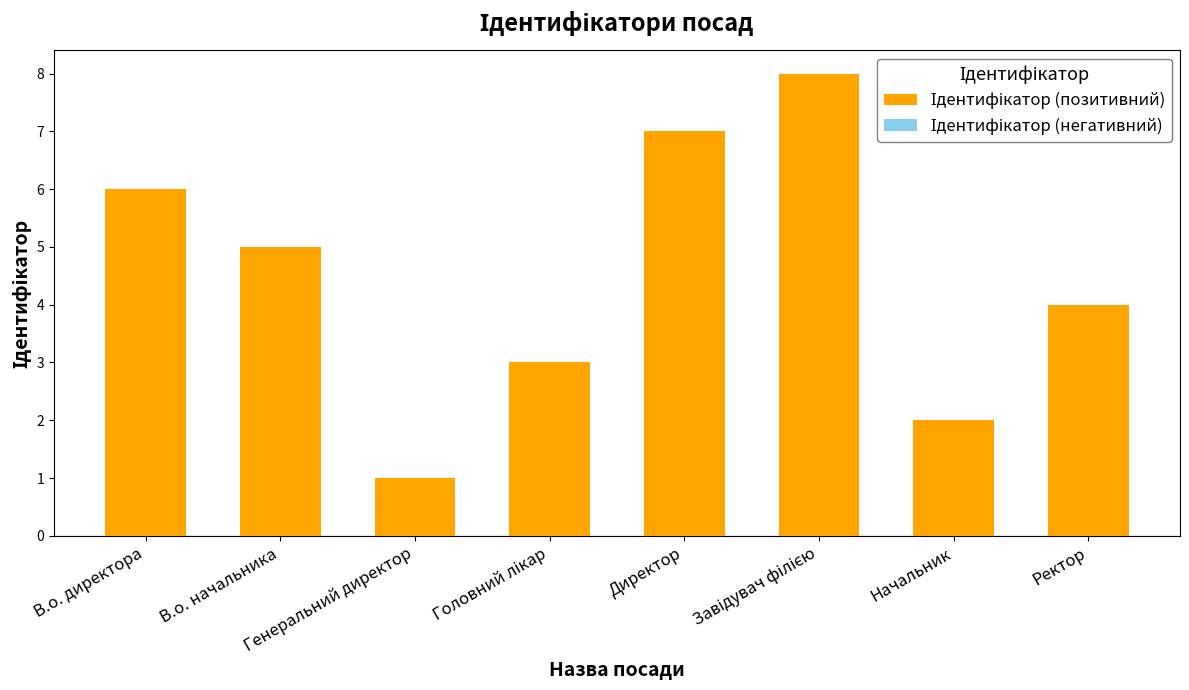

Which category has the lowest value across all series?

Генеральний директор